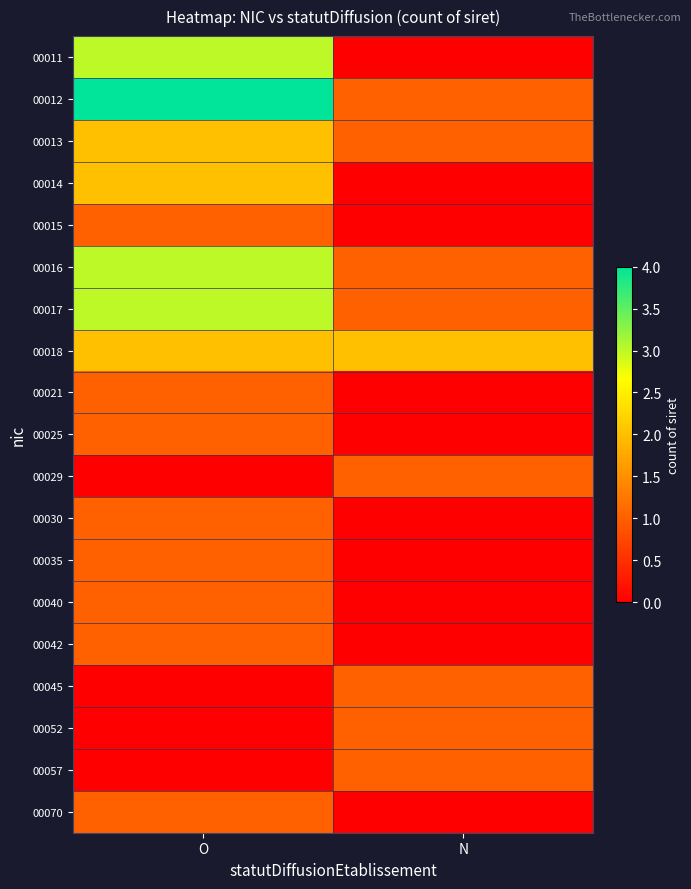

What is the difference between the highest and lowest values at O?

4